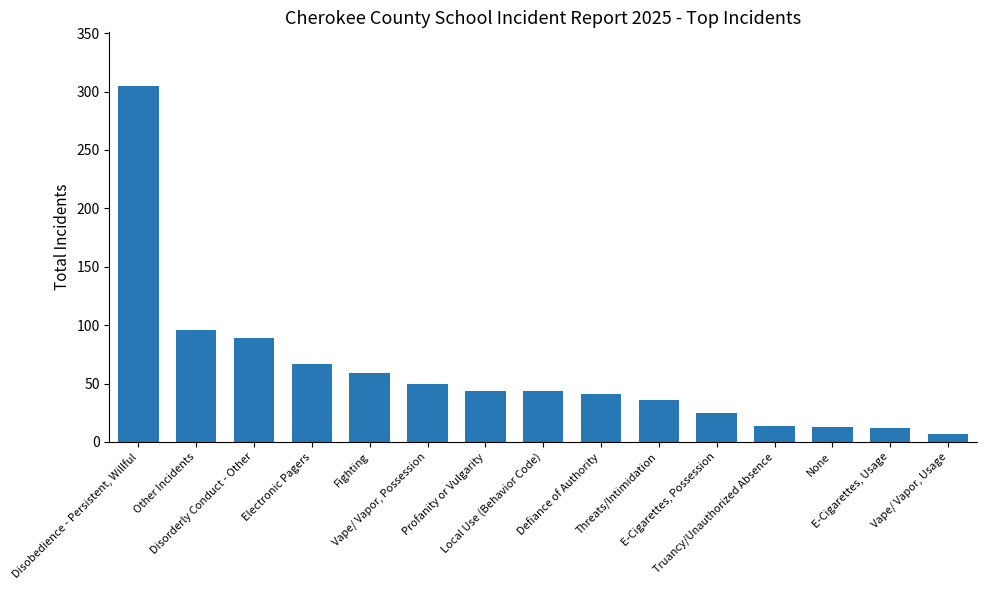

Is it true that the value at Defiance of Authority is 41?

True